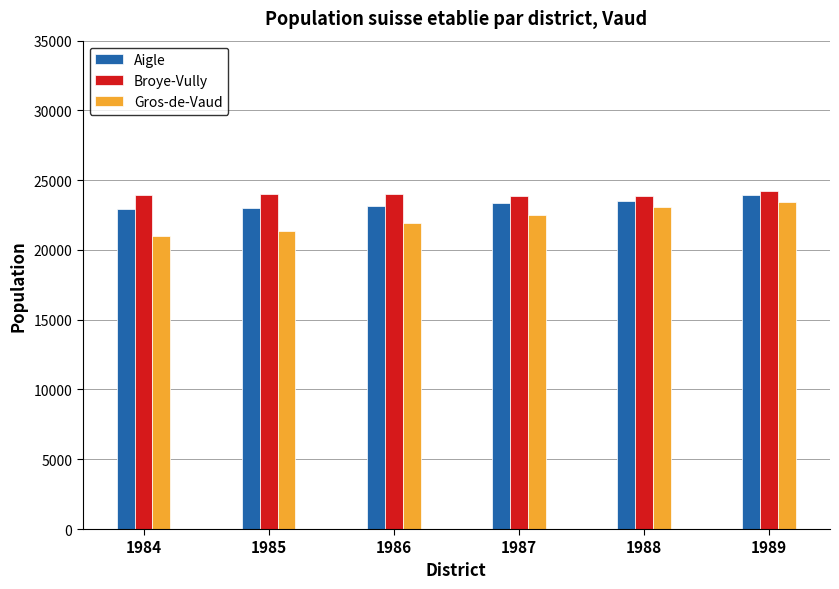

What is the highest value of the Aigle series?

23966